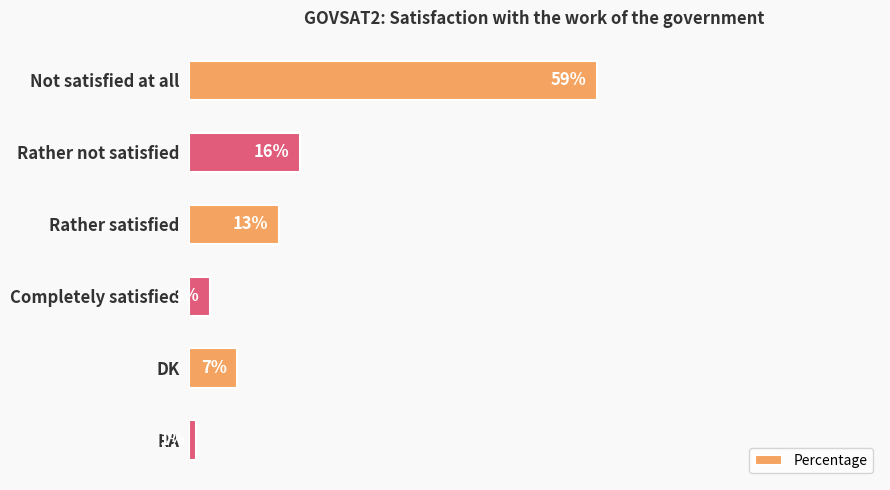

Rank the categories by value from lowest to highest.

RA, Completely satisfied, DK, Rather satisfied, Rather not satisfied, Not satisfied at all